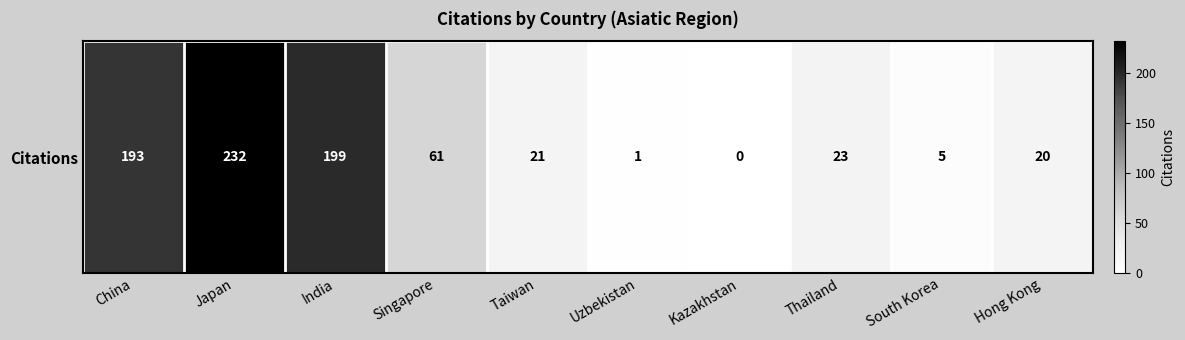

Between Hong Kong and Thailand, which is larger?

Thailand